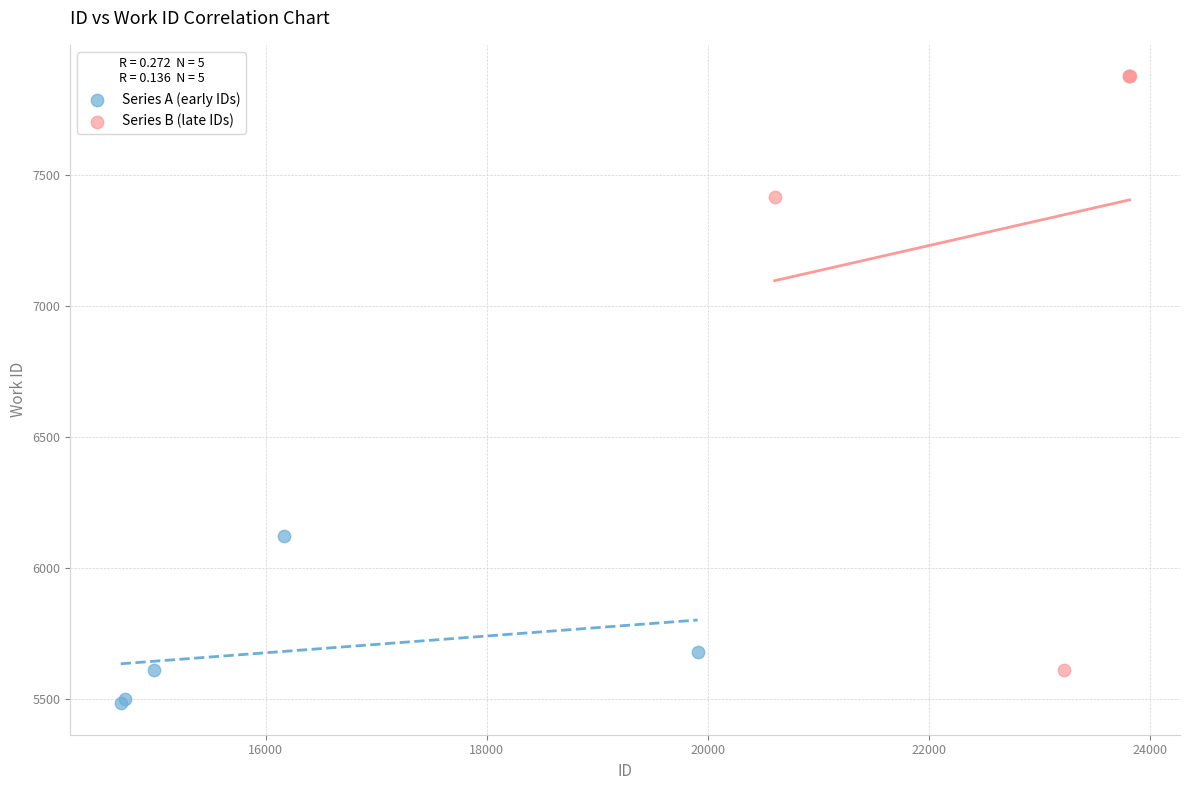

Which series reaches the maximum Y coordinate?

Series B (late IDs)